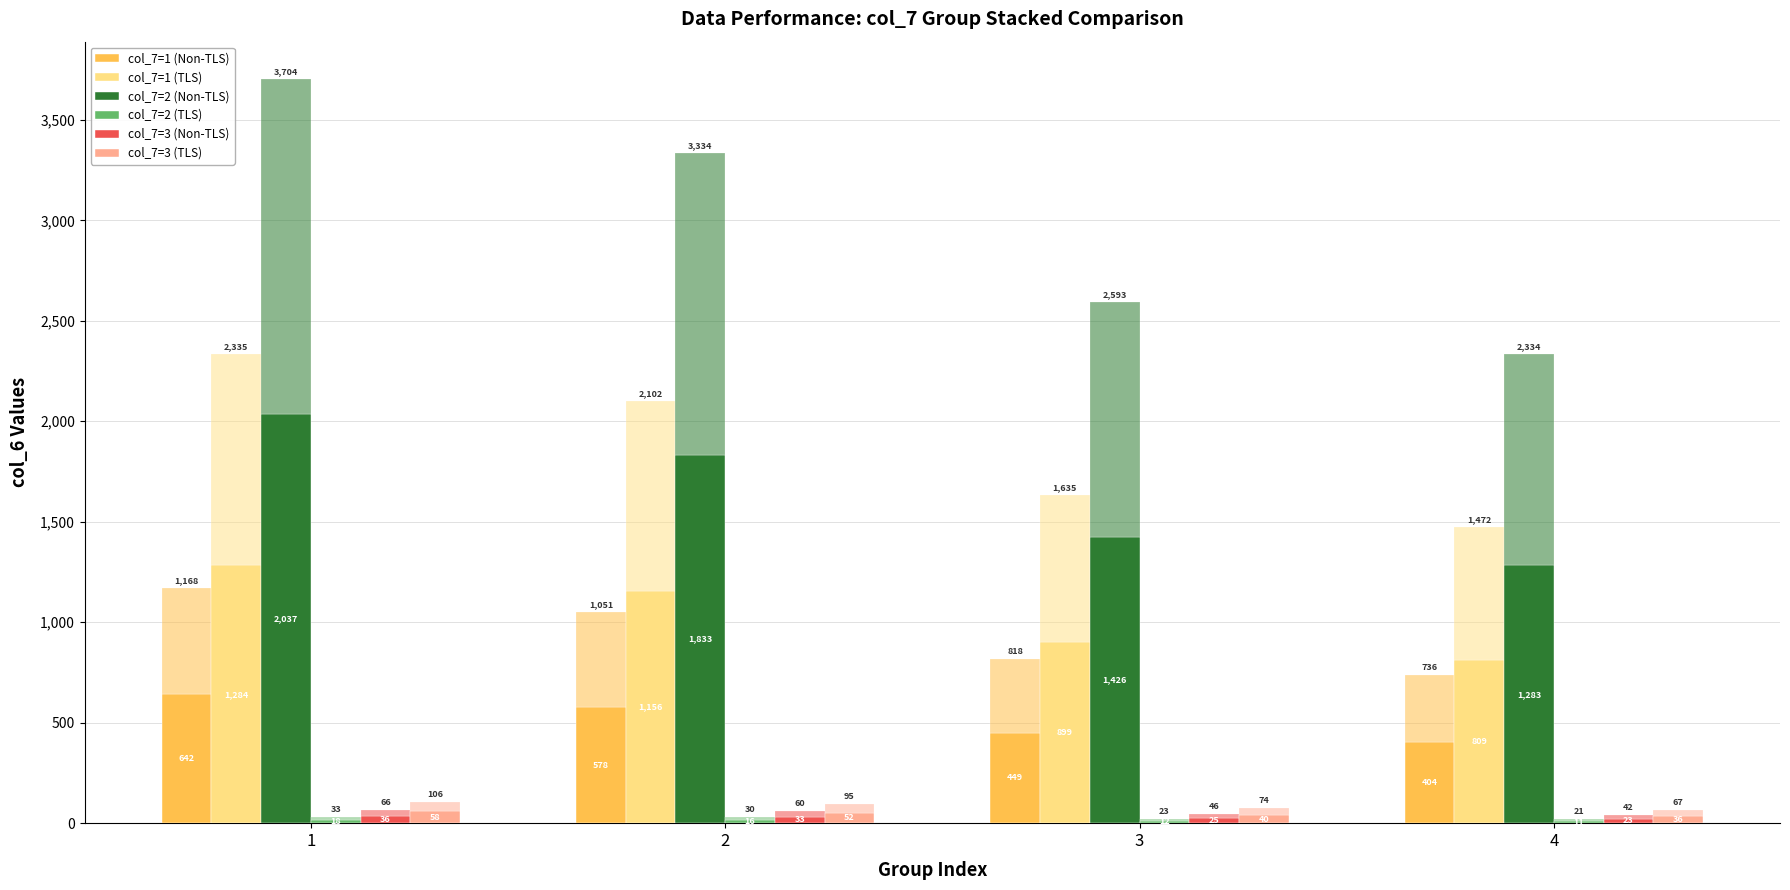

What is the approximate value of col_7=2 (TLS) at 3?

12.7